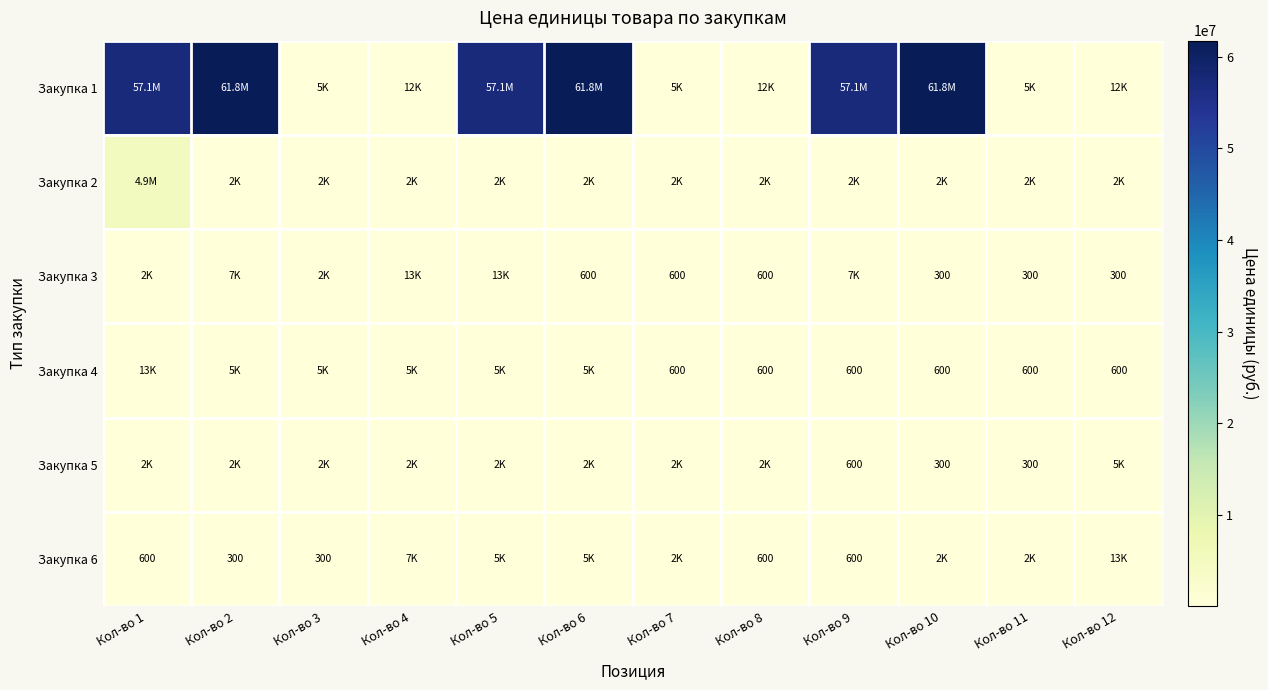

Is it true that Закупка 3 equals 877 at Кол-во 6?

False